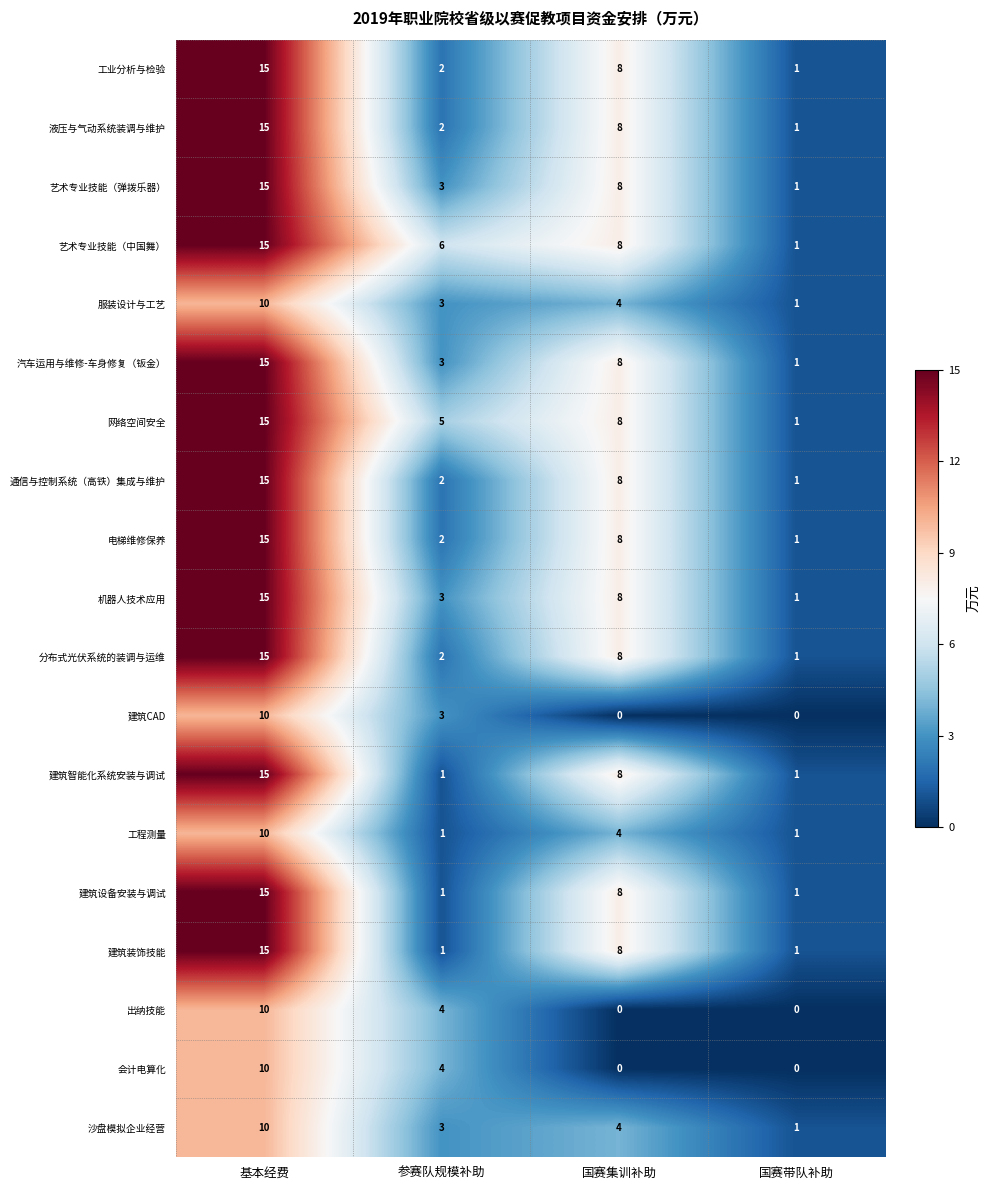

The 建筑智能化系统安装与调试 series shows 2 at 国赛带队补助. True or false?

False